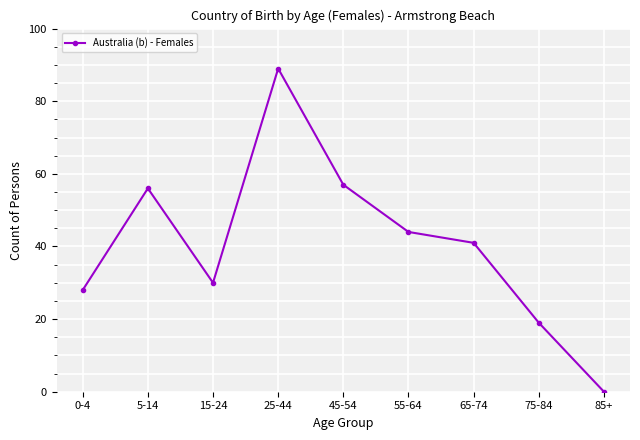

Where is the data nearest to the value 44?

55-64